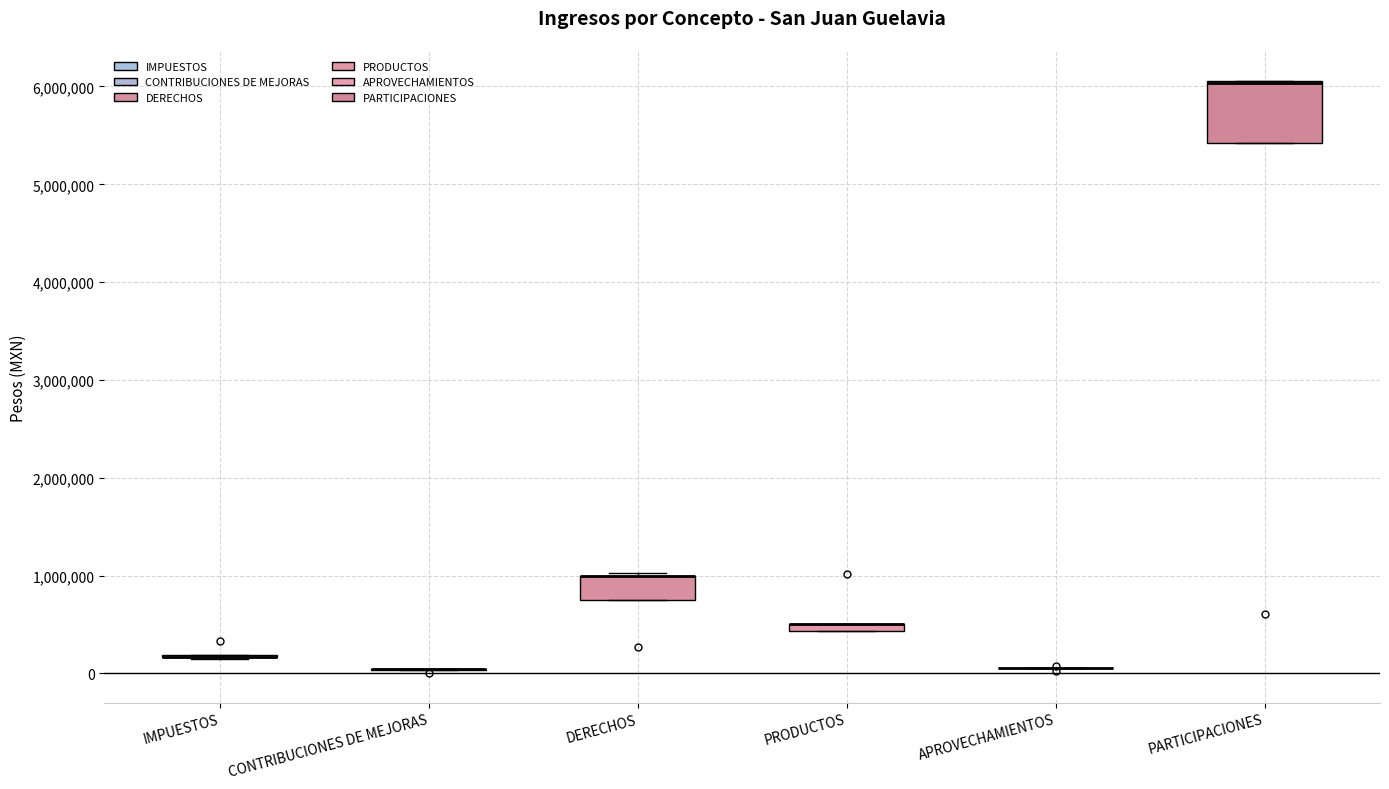

Comparing the boxes themselves (not the whiskers), which one is the tallest?

PARTICIPACIONES